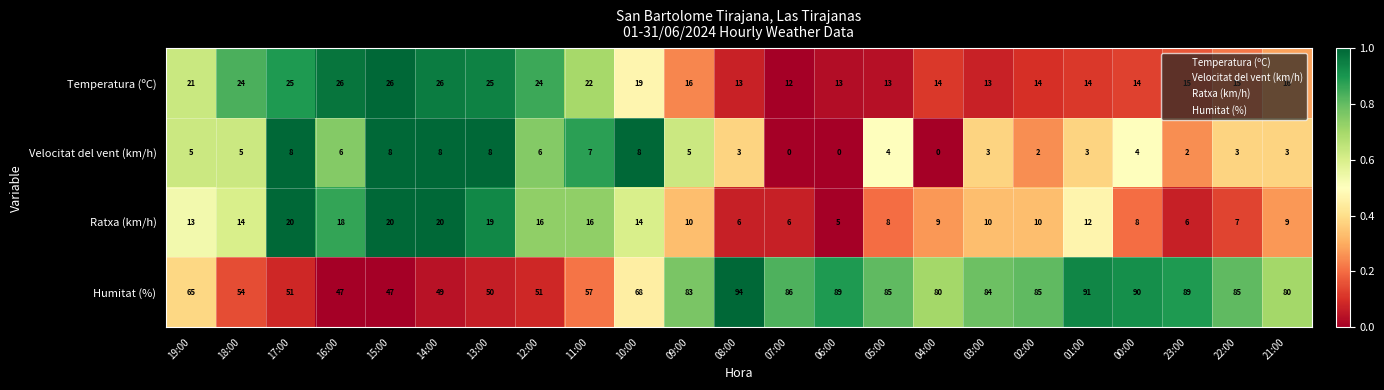

What is the maximum value shown in the chart?

94